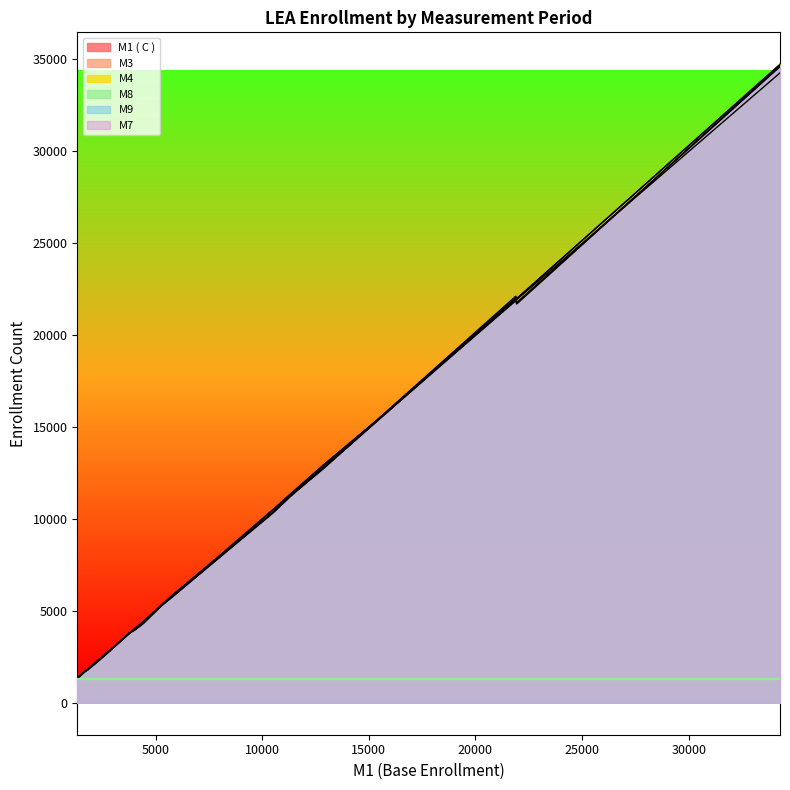

What position from the left is 12844?

10